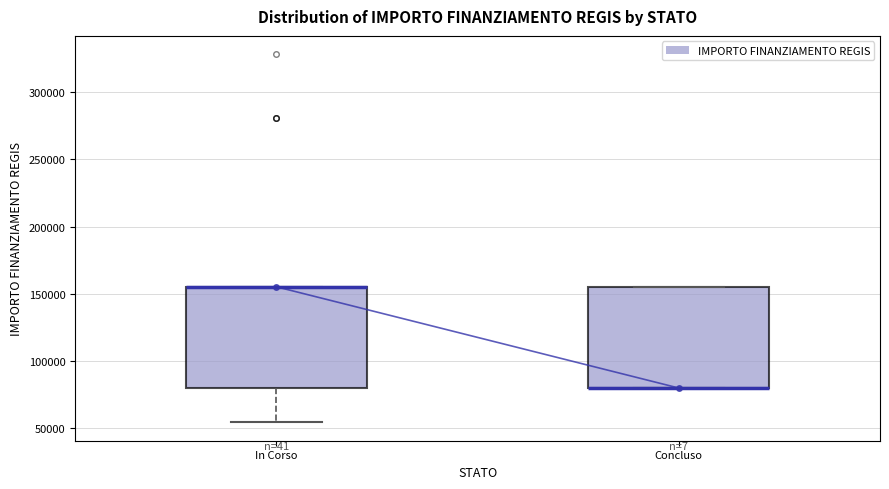

Reading left to right, read every box against the y-axis: the position of its median line, the range the box covers, and the ends of its whiskers. The values are not printed on the chart, so give them approximately, as read against the axis.

In Corso: median 155000 (drawn on the box's upper edge), box 80000 to 155000, whiskers 55000 to 155000
Concluso: median 80000 (drawn on the box's lower edge), box 80000 to 155000, whiskers 80000 to 155000